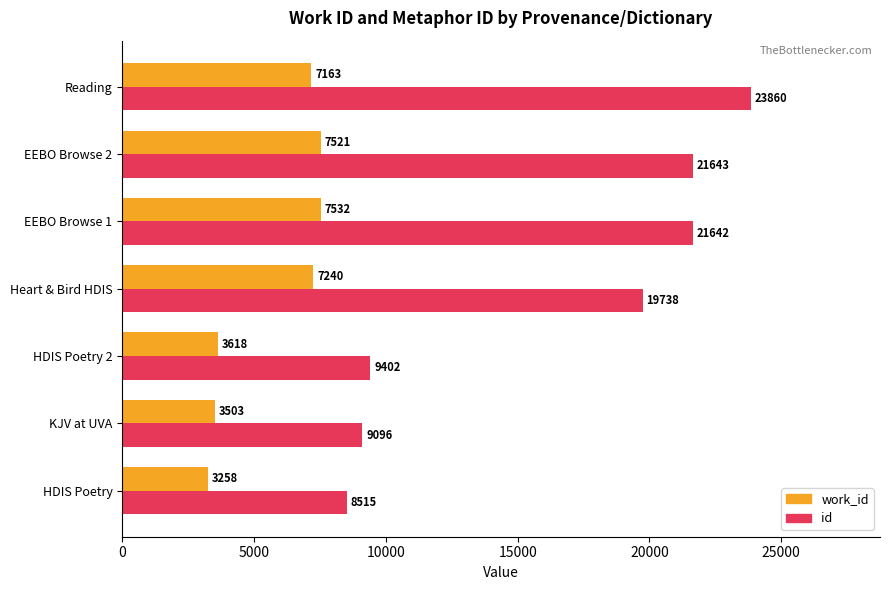

How many categories are shown in the chart?

7